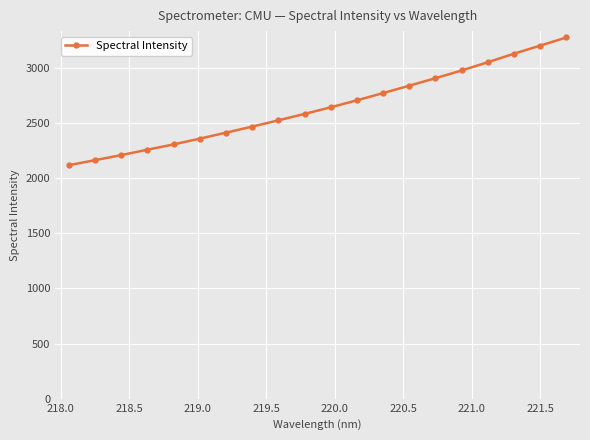

What is the difference between the maximum and minimum values?

1158.8